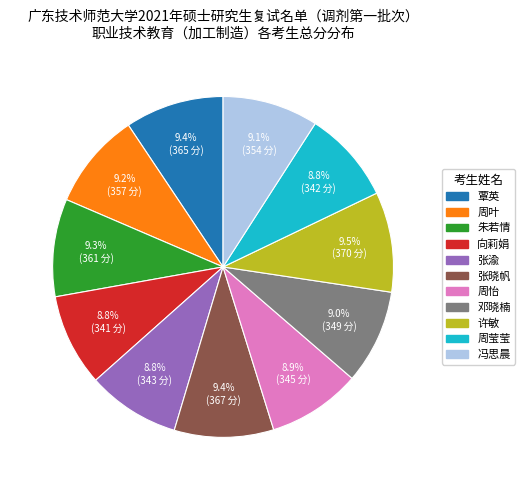

Does 周怡 represent more than half of the total?

No